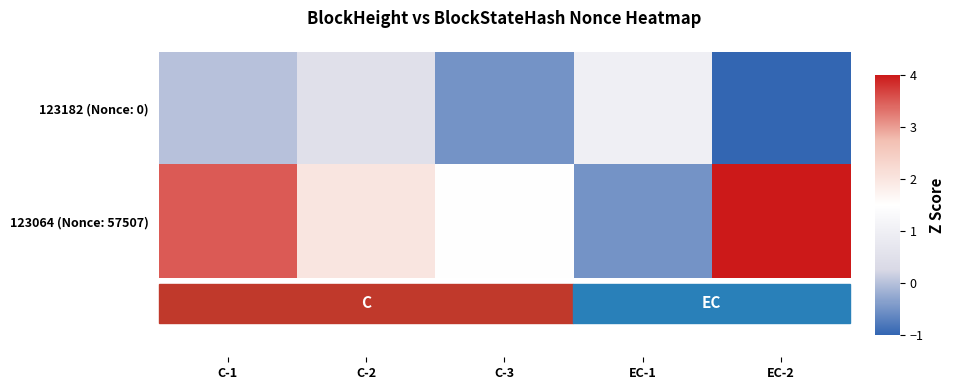

Reading left to right, list all the values displayed in this chart.

123182 (Nonce: 0): C-1=0.0	C-2=0.5	C-3=-0.5	EC-1=1.0	EC-2=-1.0
123064 (Nonce: 57507): C-1=3.5	C-2=2.0	C-3=1.5	EC-1=-0.5	EC-2=4.0